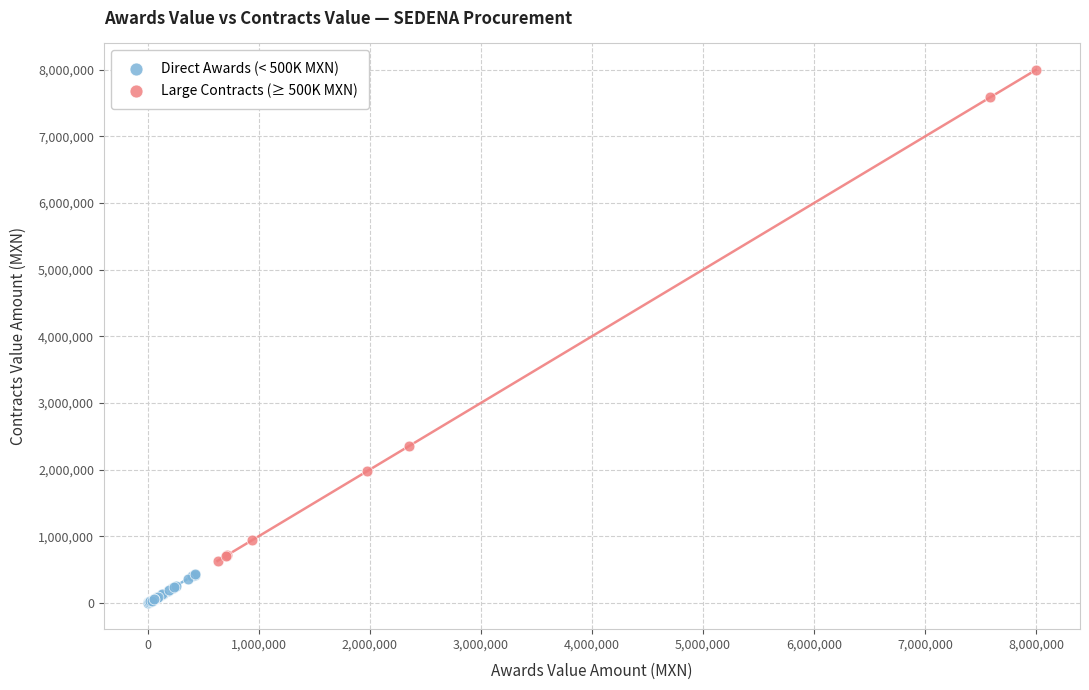

Which series reaches the minimum Y coordinate?

Direct Awards (< 500K MXN)